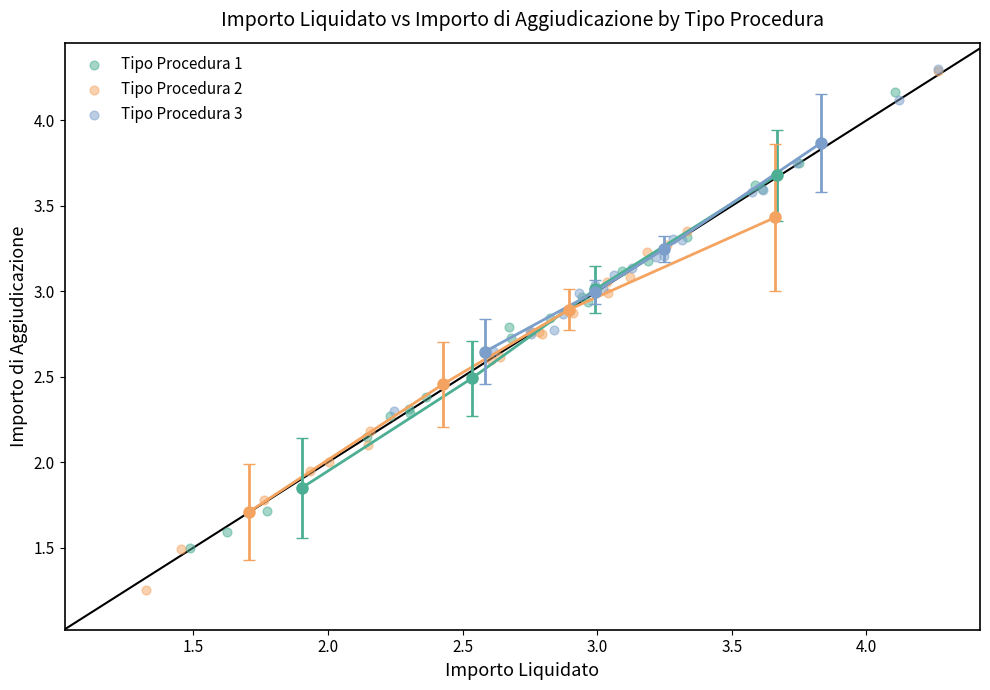

Which series contains the lowest Y value?

Tipo Procedura 2